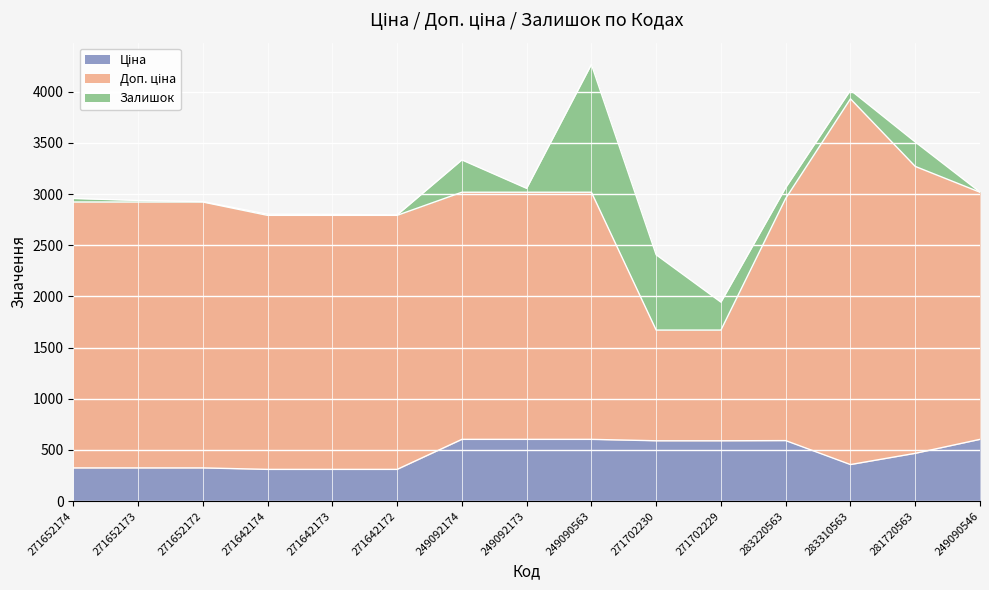

What is the average value of the Ціна series?

461.1